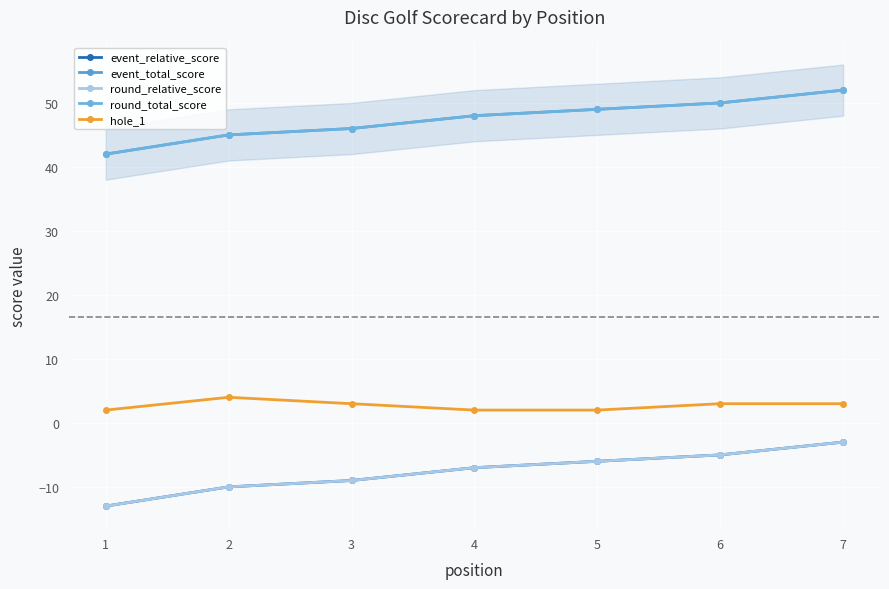

Rank the series by their maximum value, from lowest to highest.

event_relative_score, round_relative_score, hole_1, event_total_score, round_total_score